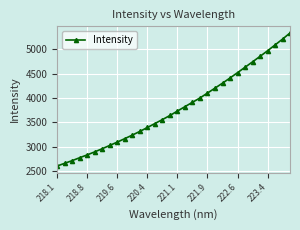

How many data points are above 3729?

16